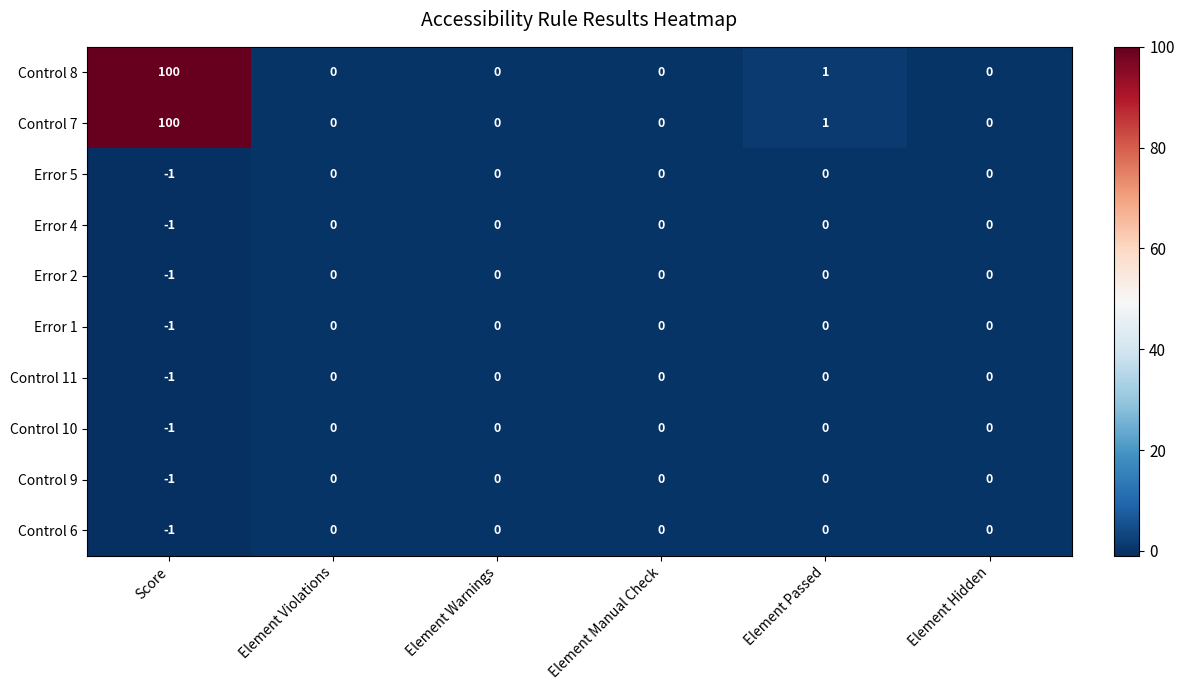

Count the Control 11 values in the range 0 to 1.

5